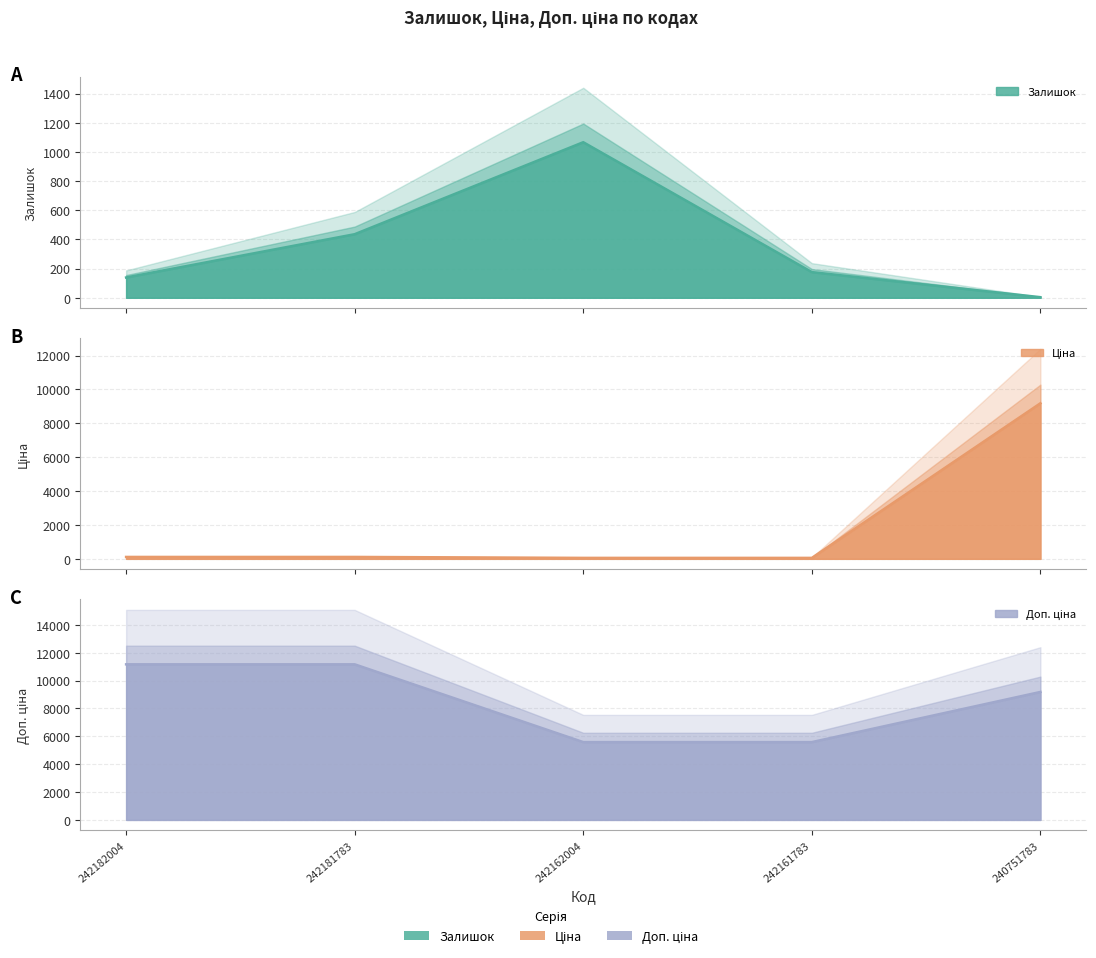

How many data points in Ціна are less than 111?

2